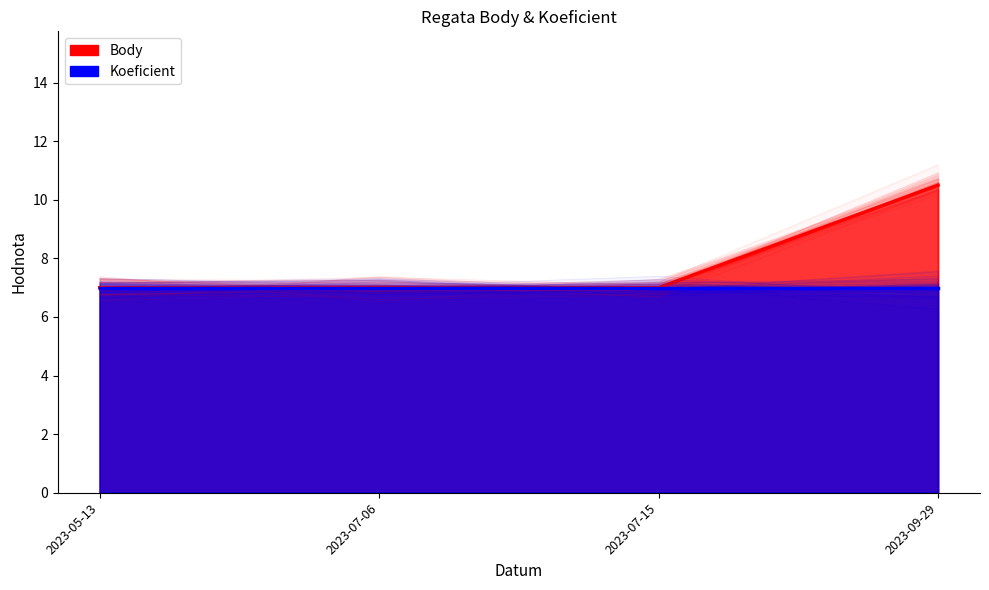

Does the chart have visible grid lines?

No